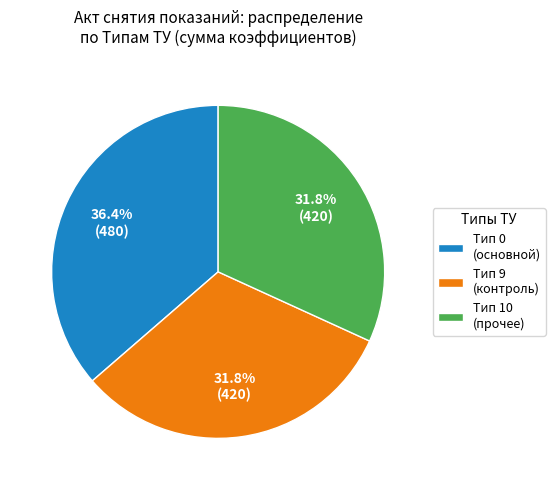

What is the total percentage of Тип 0 (основной) and Тип 10 (прочее)?

68.2%